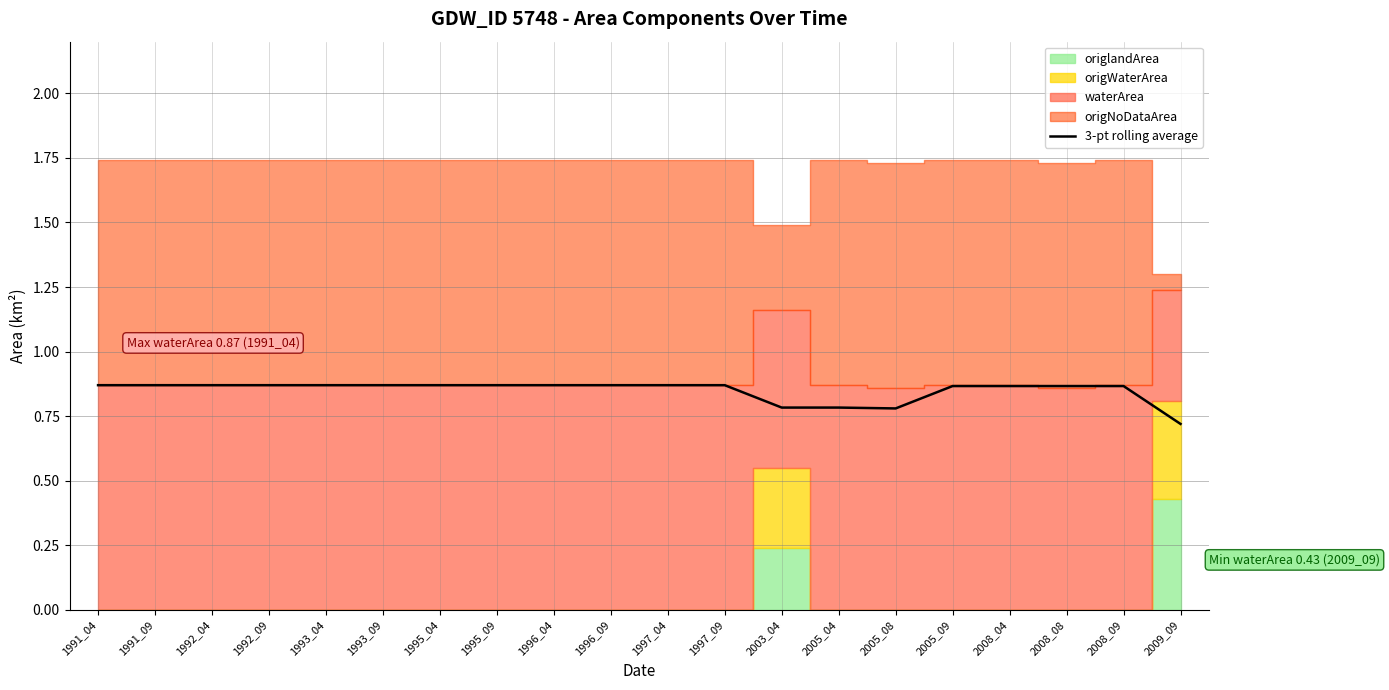

The chart shows a value of 0.9 at 1997_04. True or false?

True